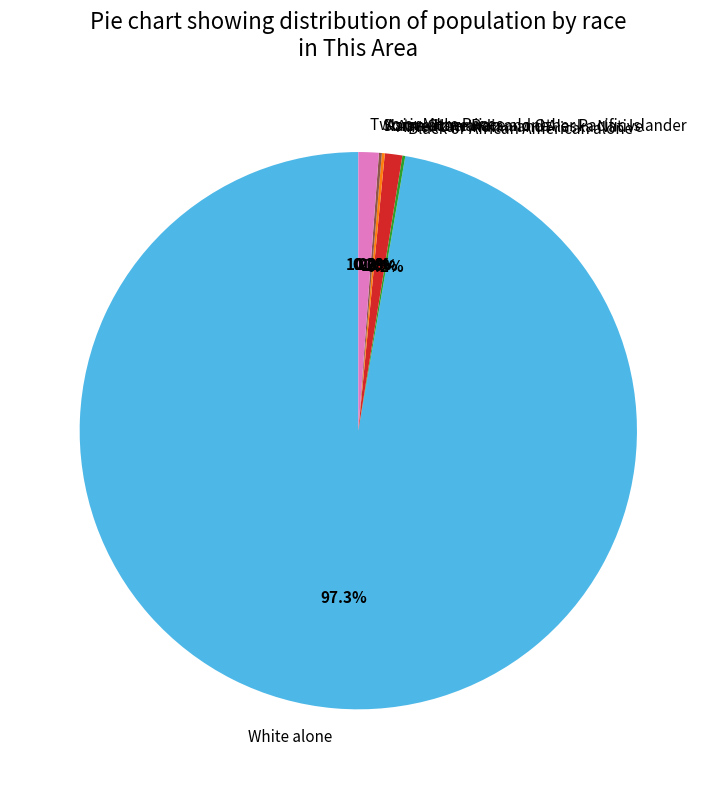

What is the change in value from White alone to Some Other Race alone?

-576